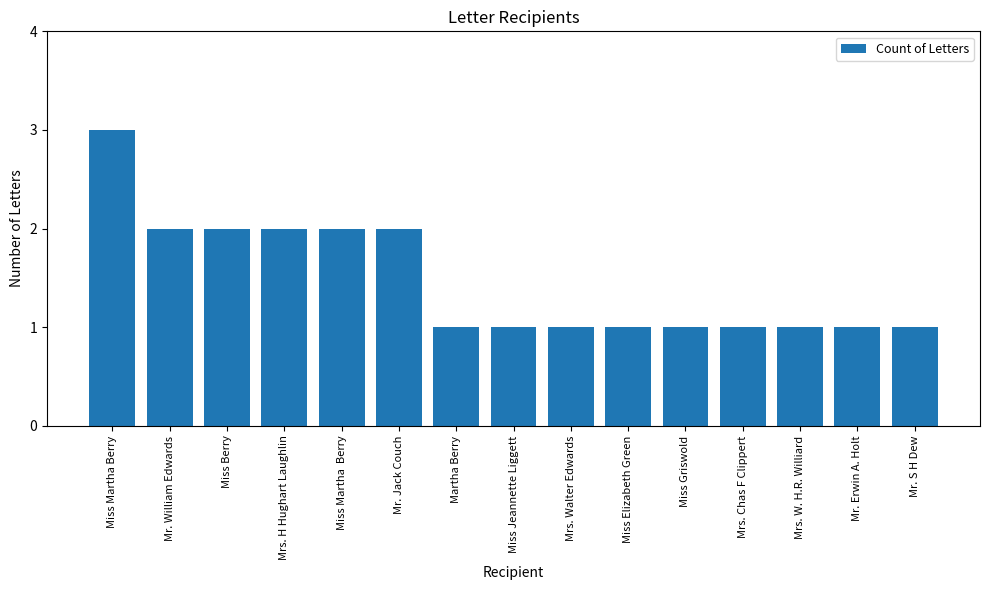

How many bars are there in total?

15